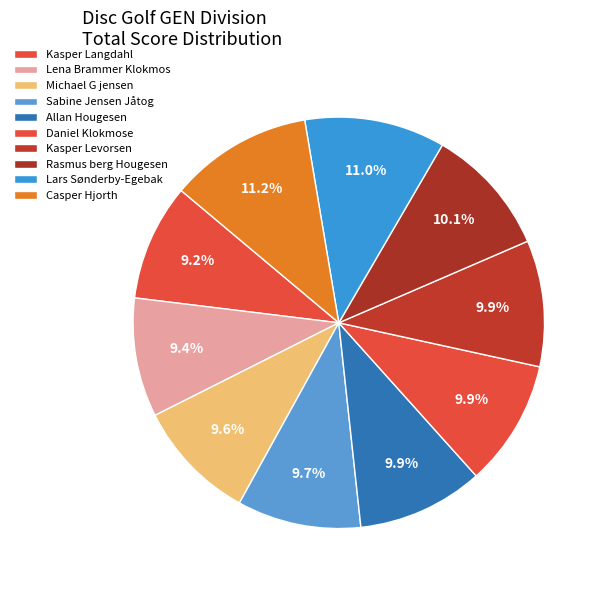

How many slices are in this pie chart?

10